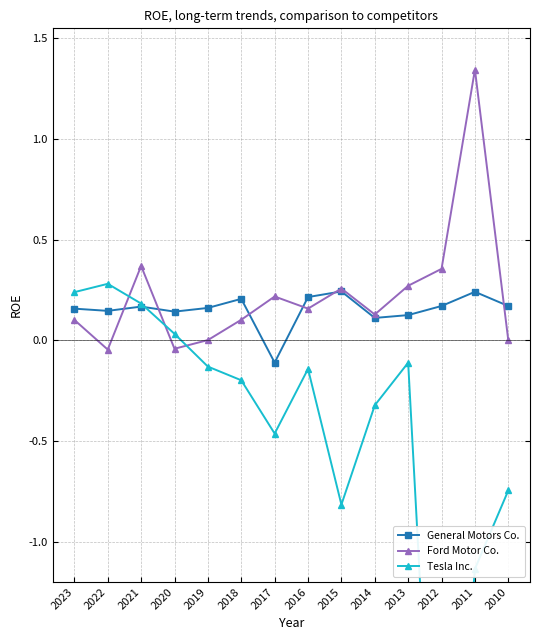

True or false: General Motors Co. has a value of -0.2 at 2017.

False